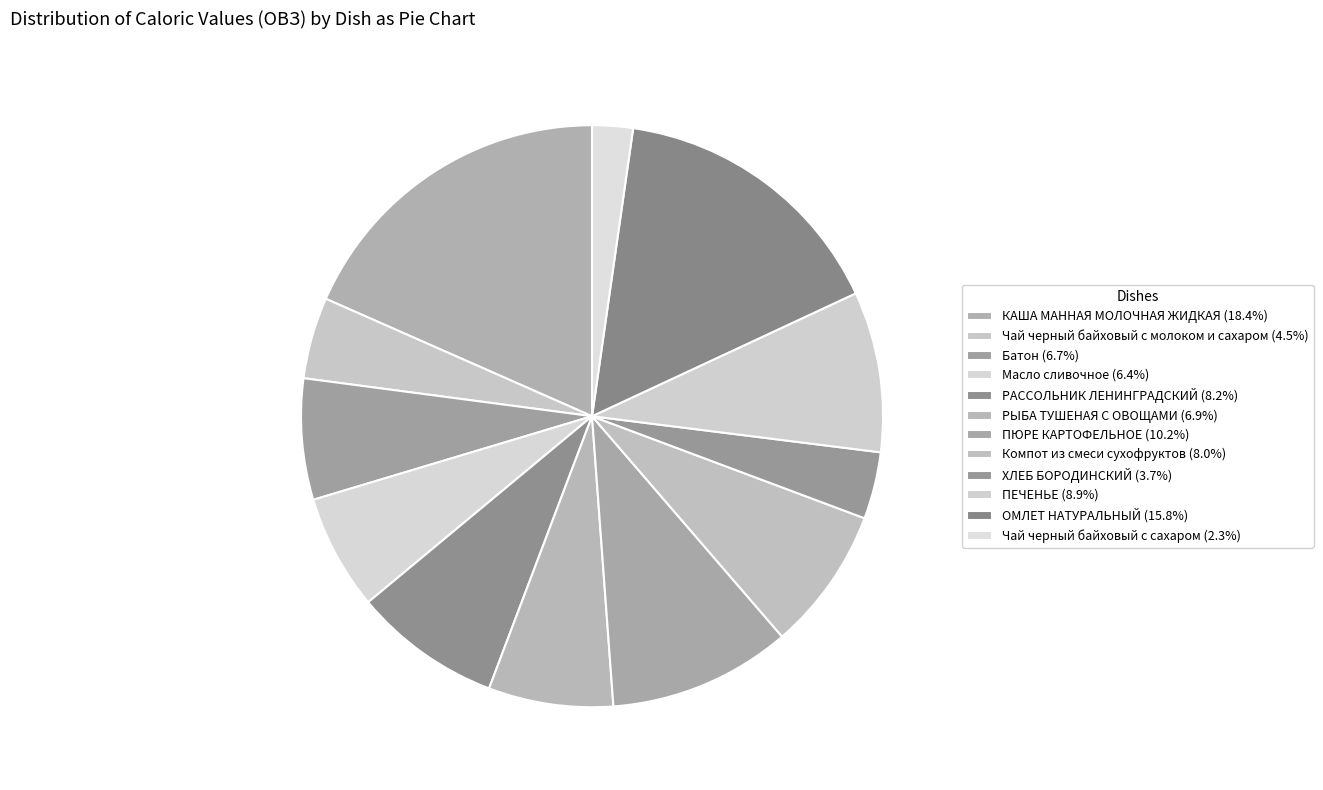

Which category has the smallest portion of the pie?

Чай черный байховый с сахаром